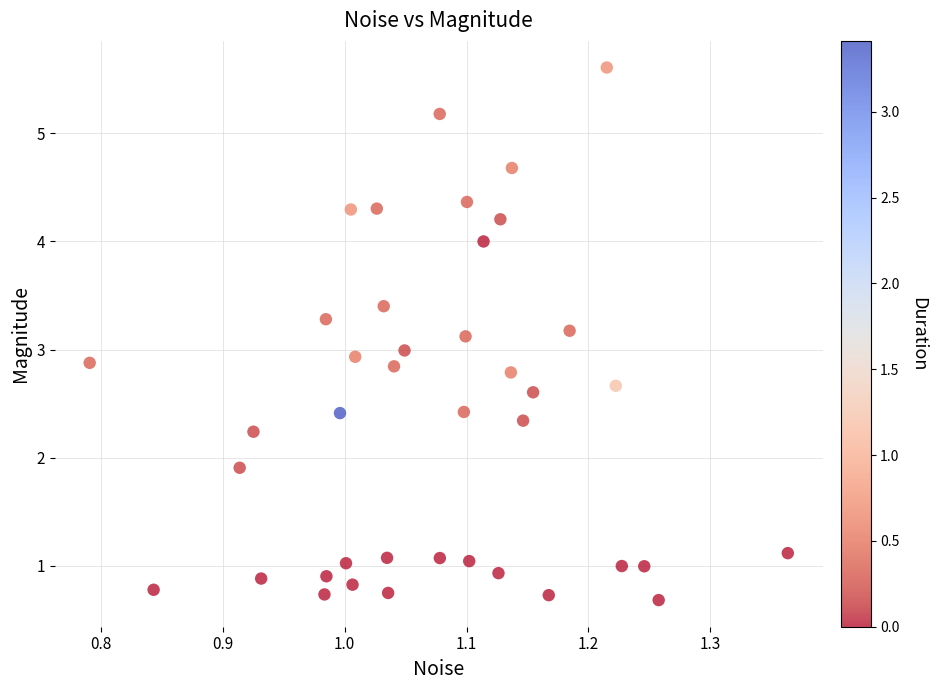

What is the range of X values (max minus min)?

0.6